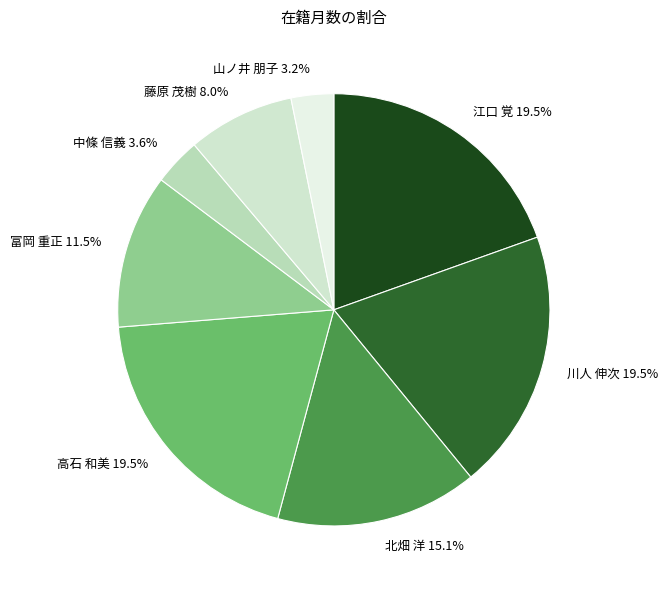

Is there a majority slice in this chart?

No